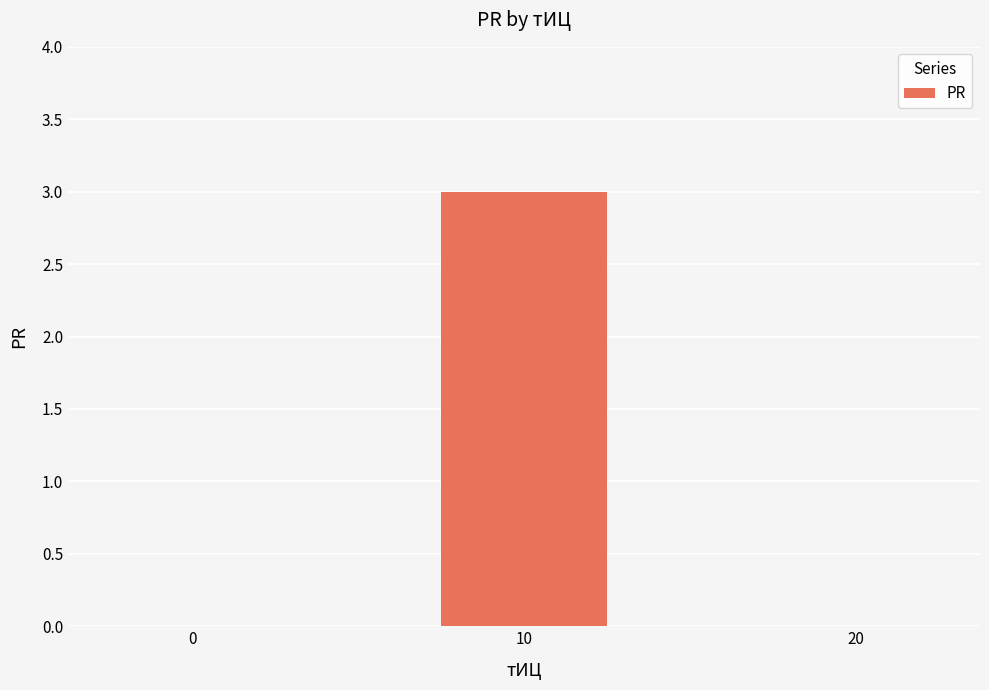

Count the number of categories in the chart.

3